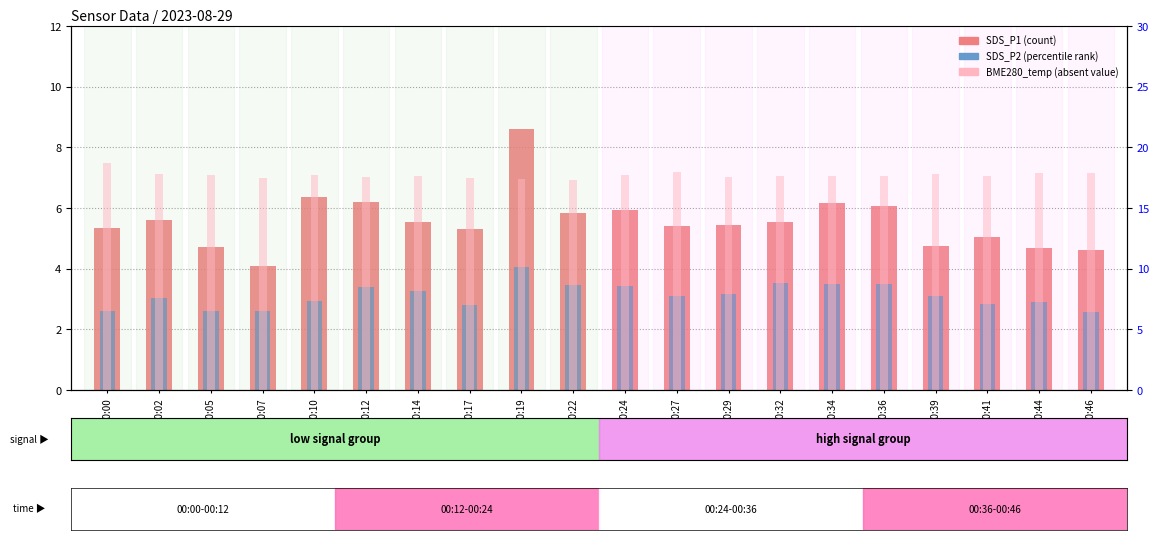

Which series changed the most between 00:05 and 00:44?

SDS_P2